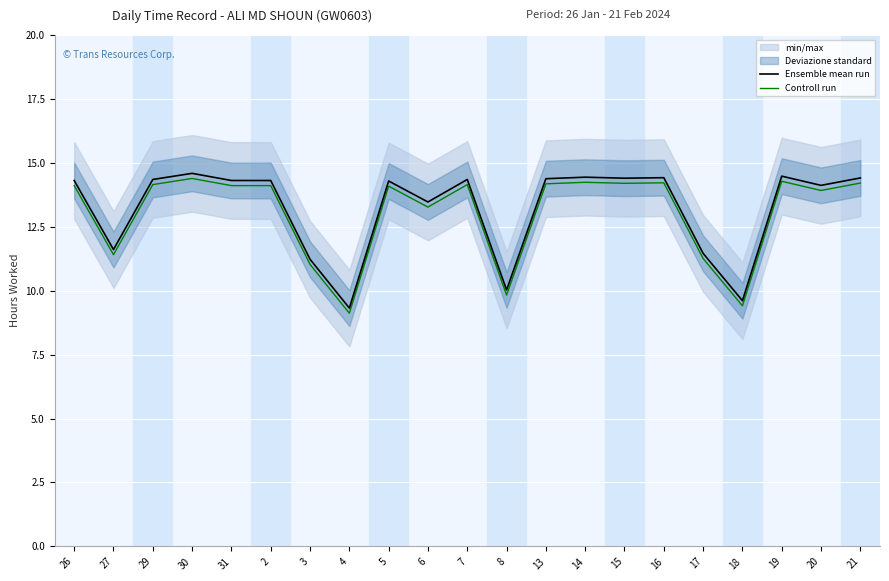

Reading right to left, extract all data points from this chart.

Ensemble mean run: 21=14.4	20=14.1	19=14.5	18=9.6	17=11.5	16=14.4	15=14.4	14=14.4	13=14.4	8=10.0	7=14.3	6=13.5	5=14.3	4=9.3	3=11.2	2=14.3	31=14.3	30=14.6	29=14.3	27=11.6	26=14.3
Controll run: 21=14.2	20=13.9	19=14.3	18=9.4	17=11.3	16=14.2	15=14.2	14=14.2	13=14.2	8=9.8	7=14.2	6=13.3	5=14.1	4=9.1	3=11.0	2=14.1	31=14.1	30=14.4	29=14.2	27=11.4	26=14.1